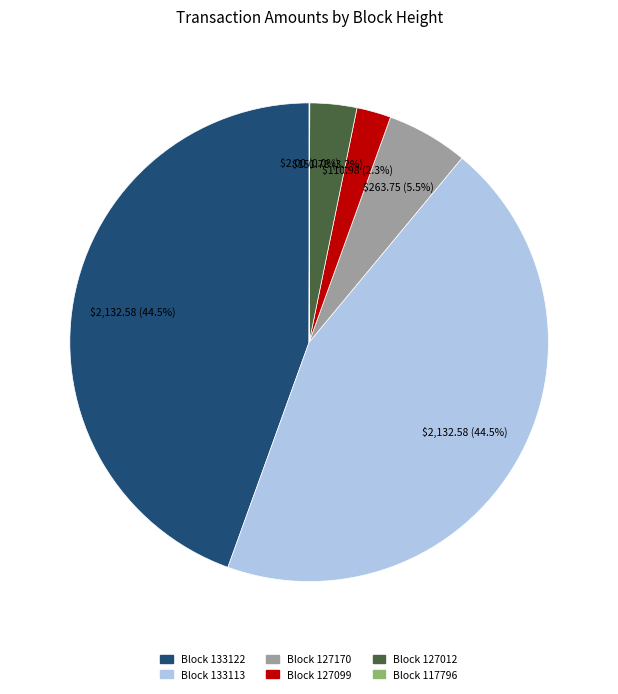

Is there a majority slice in this chart?

No